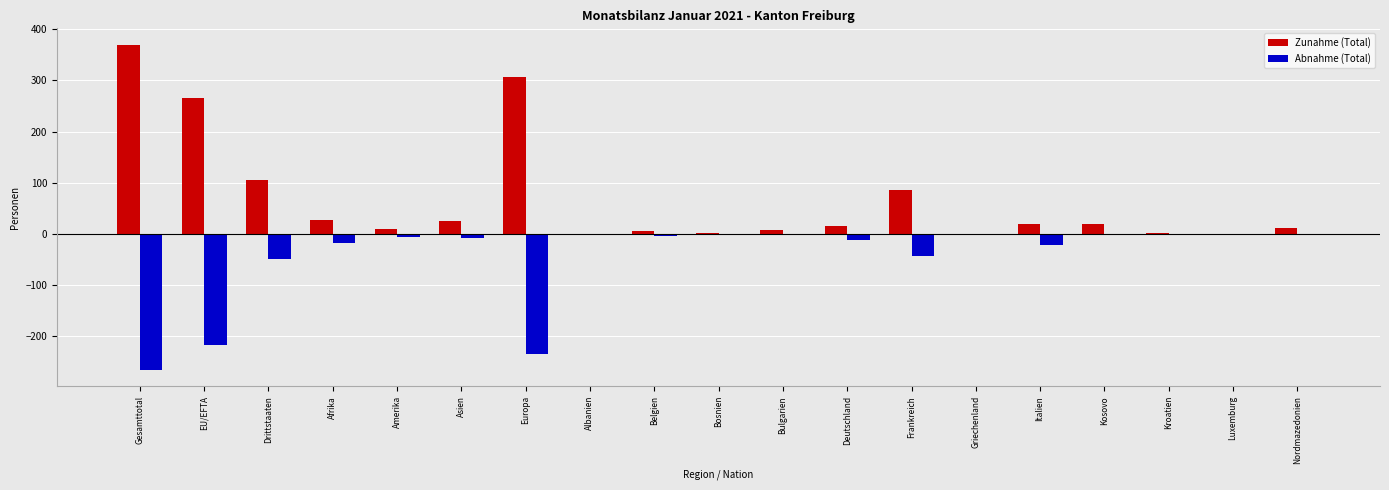

What is the total value across all series at Luxemburg?

-2